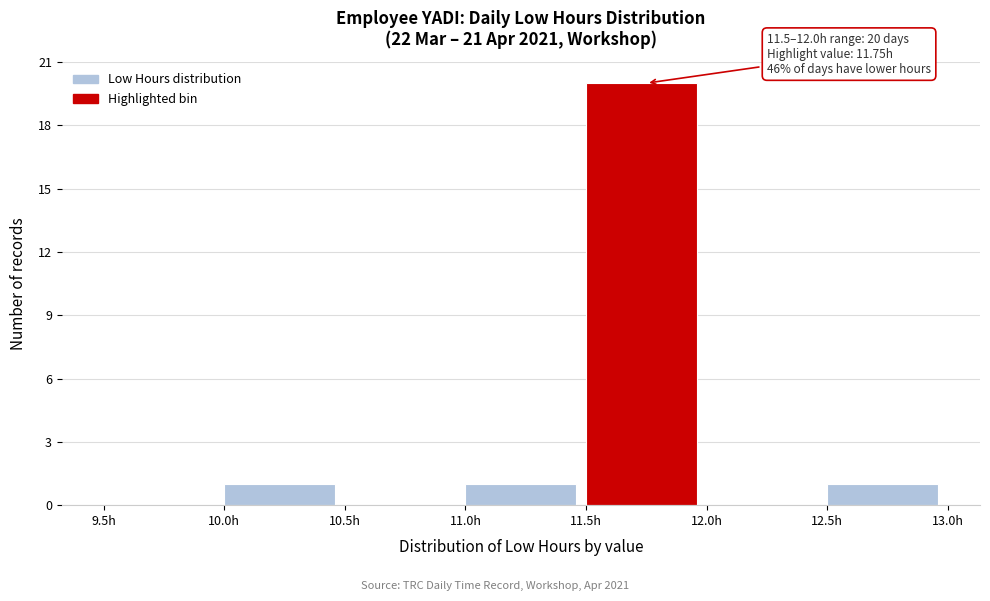

Which range on the x-axis has the tallest bar?

11.5 to 12.0